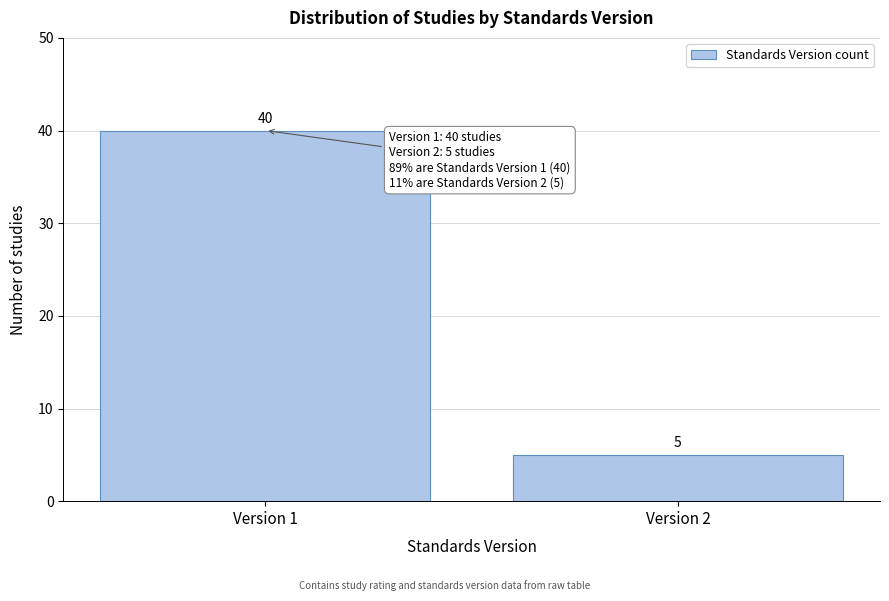

Reading left to right, list all the values displayed in this chart.

40	5